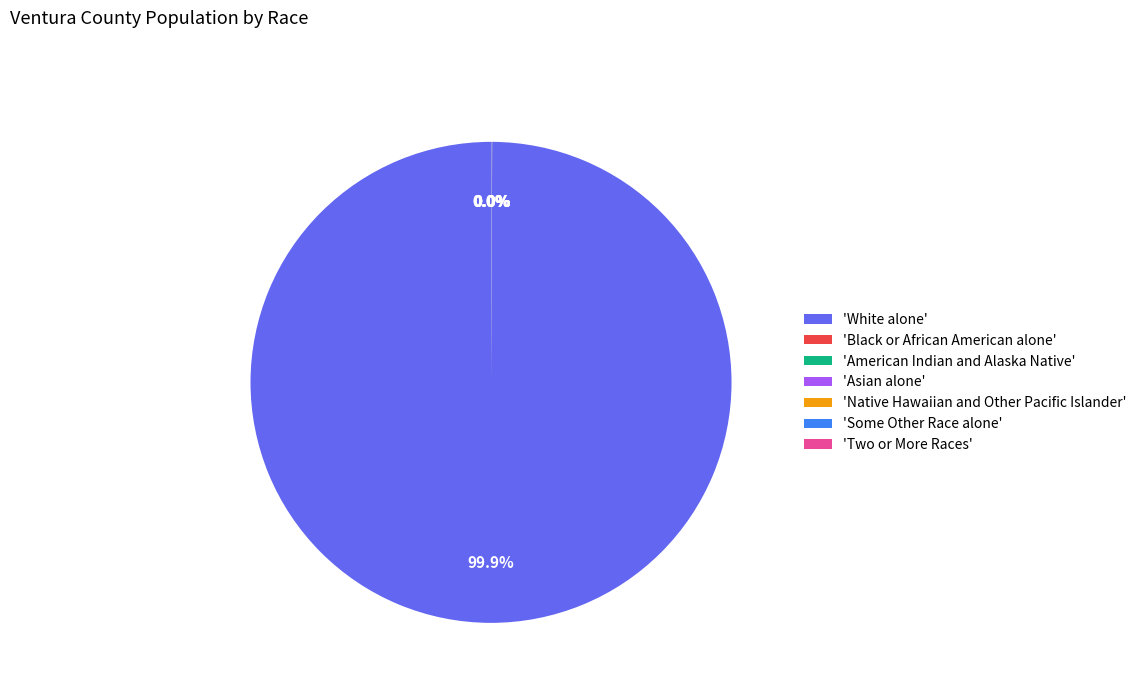

To the nearest percent, what is the difference between the largest and smallest slice percentages?

100%